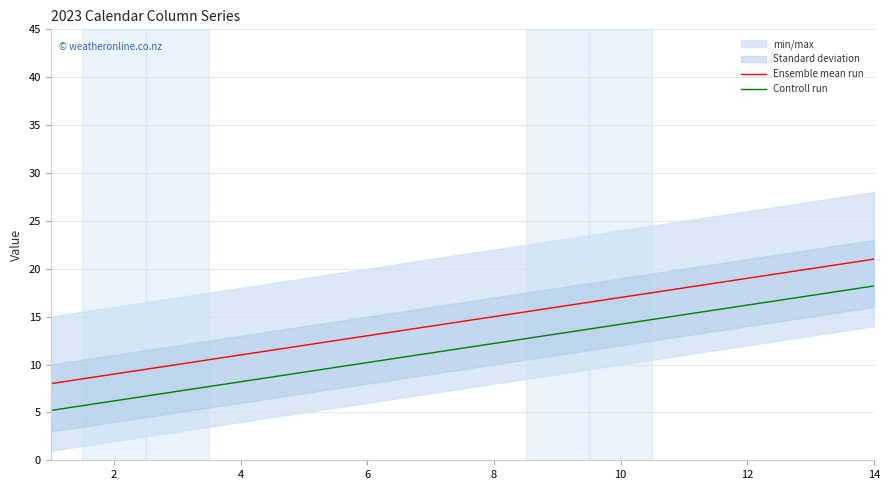

Does the chart display data point markers on the line(s)?

No